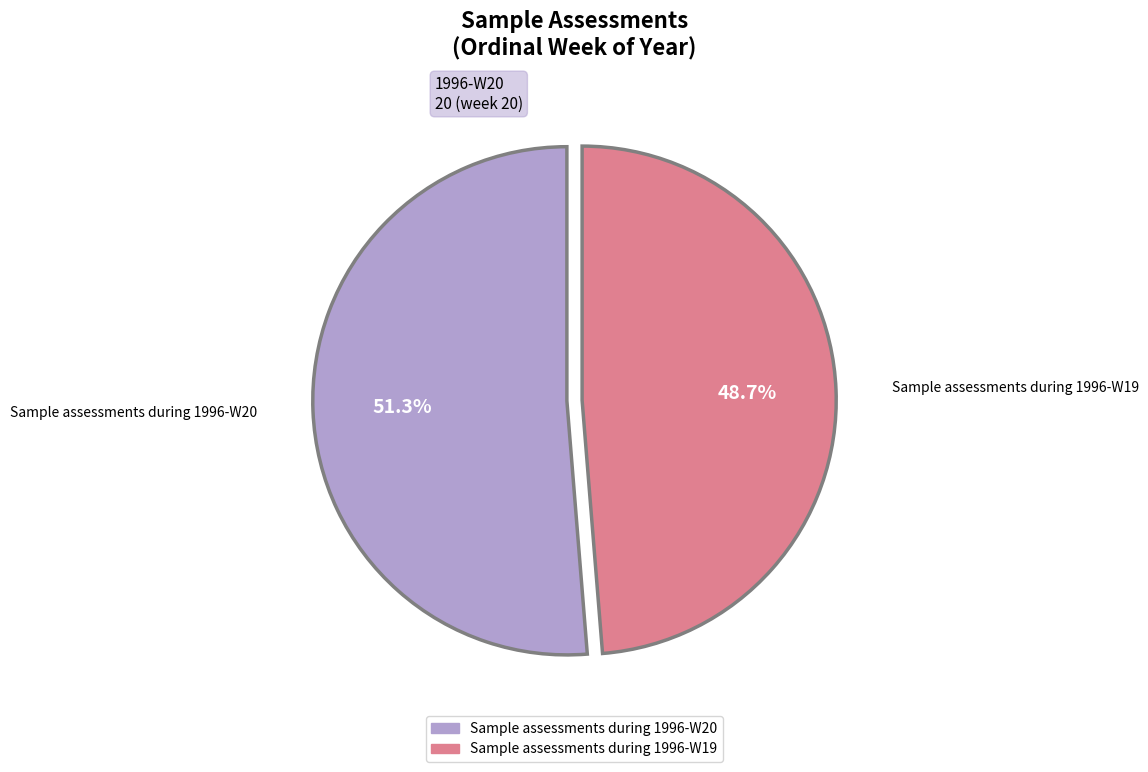

To the nearest percent, what percentage of the pie is Sample assessments during 1996-W19?

49%